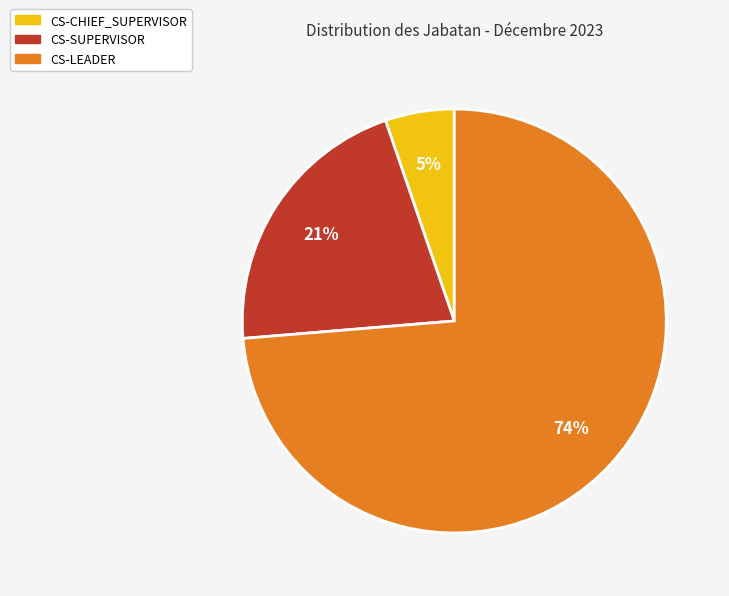

To the nearest percent, what is the average slice percentage?

33%